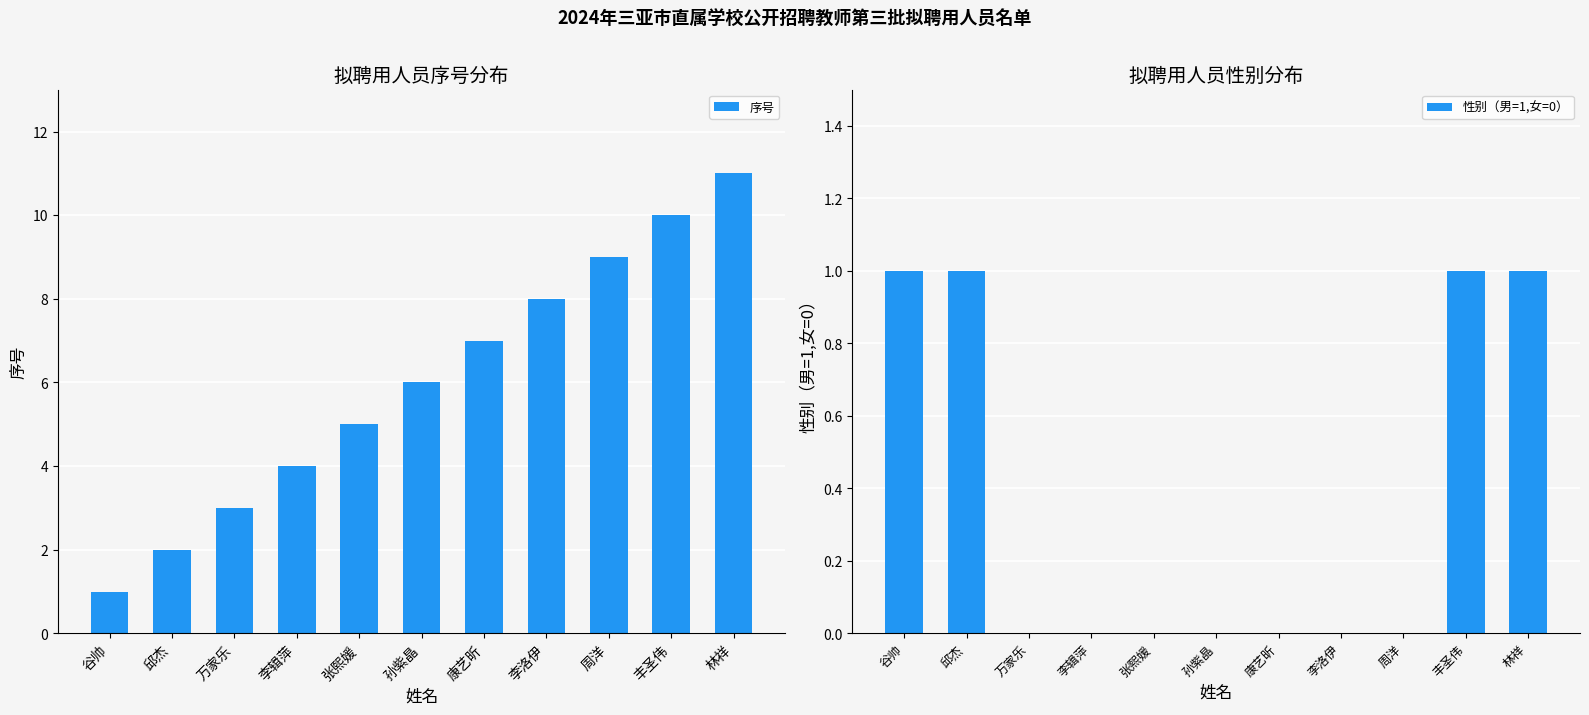

Reading right to left, list all the values displayed in this chart.

序号: 林祥=11	丰圣伟=10	周洋=9	李洛伊=8	康艺昕=7	孙紫晶=6	张熙媛=5	李辑萍=4	万家乐=3	邱杰=2	谷帅=1
性别（男=1,女=0）: 林祥=1	丰圣伟=1	周洋=0	李洛伊=0	康艺昕=0	孙紫晶=0	张熙媛=0	李辑萍=0	万家乐=0	邱杰=1	谷帅=1